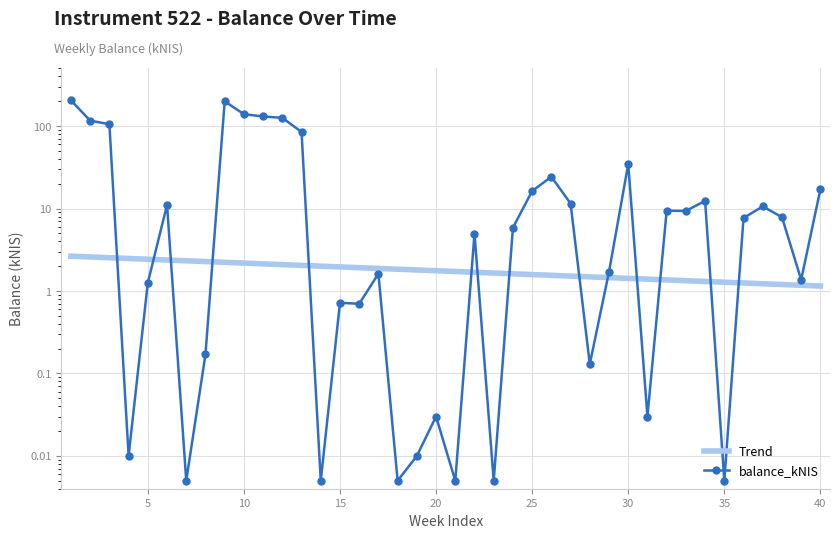

True or false: balance_kNIS has more than 2 points higher than both neighbors.

True